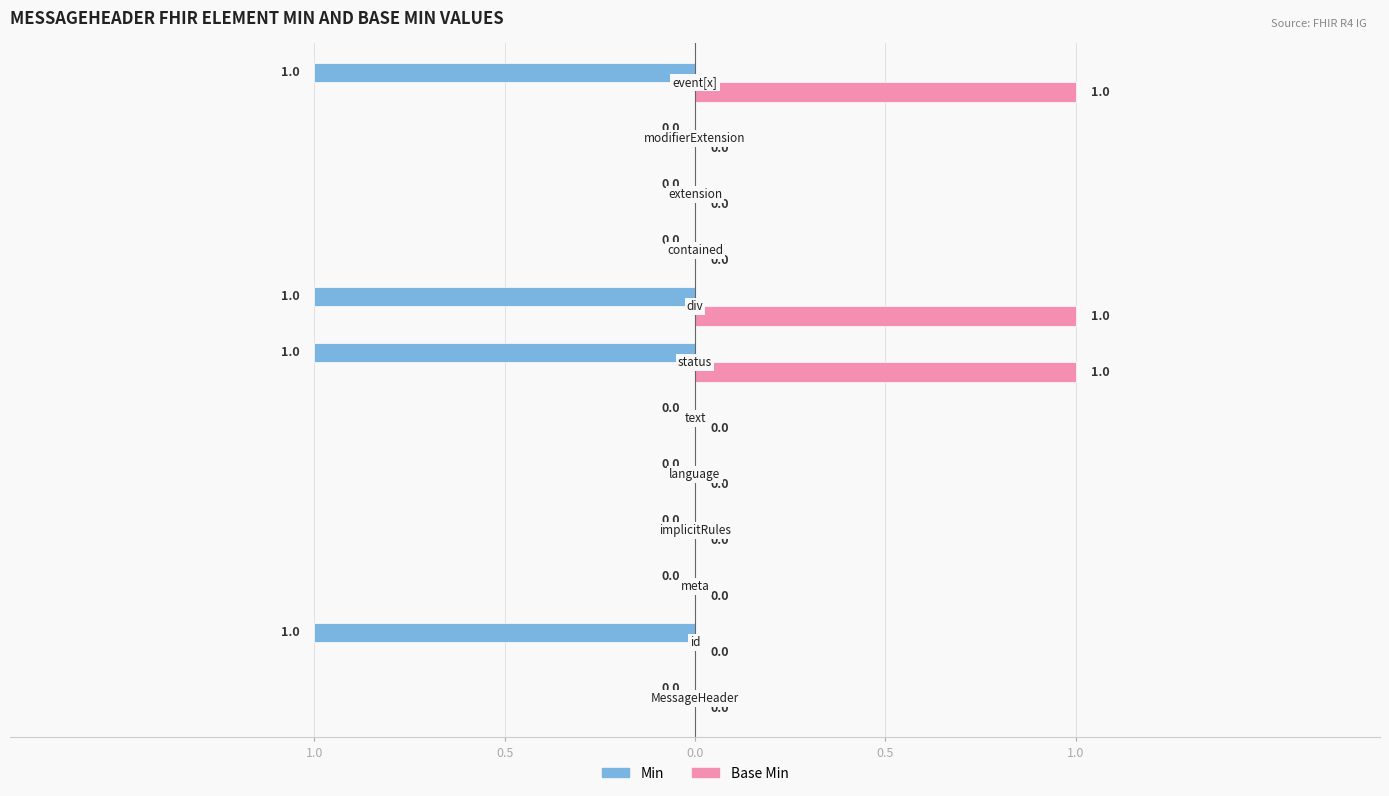

Which series has the largest range (max minus min)?

Min